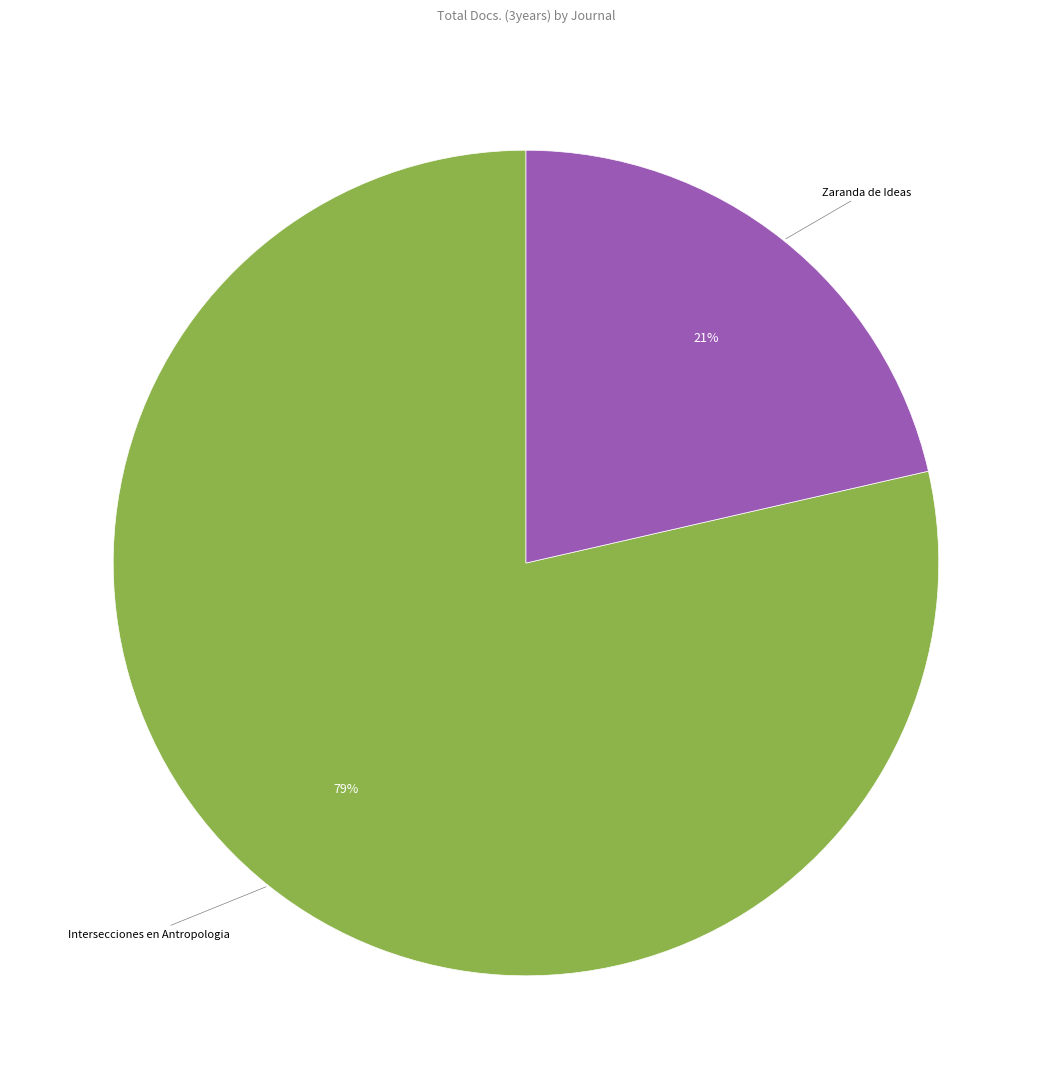

Is there any slice that represents more than half of the pie?

Yes